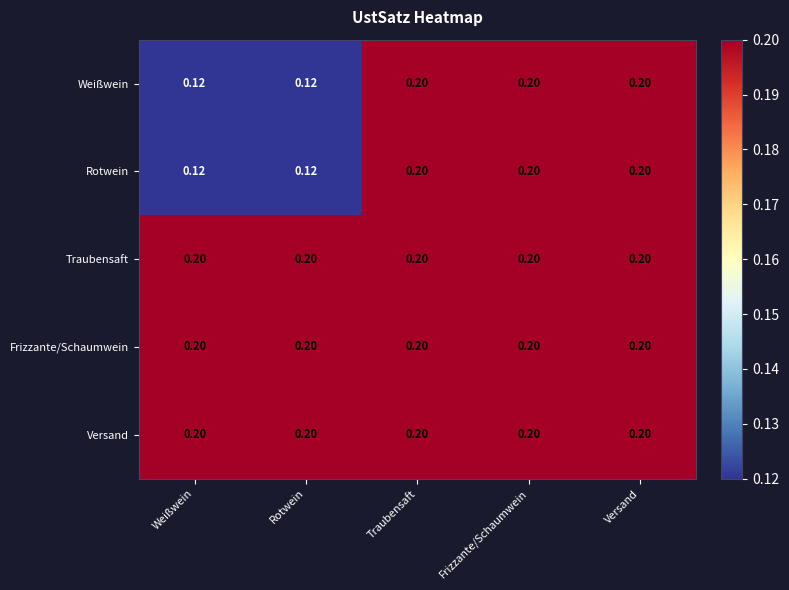

Is the value of Versand at Traubensaft greater than the value of Rotwein at Weißwein?

Yes